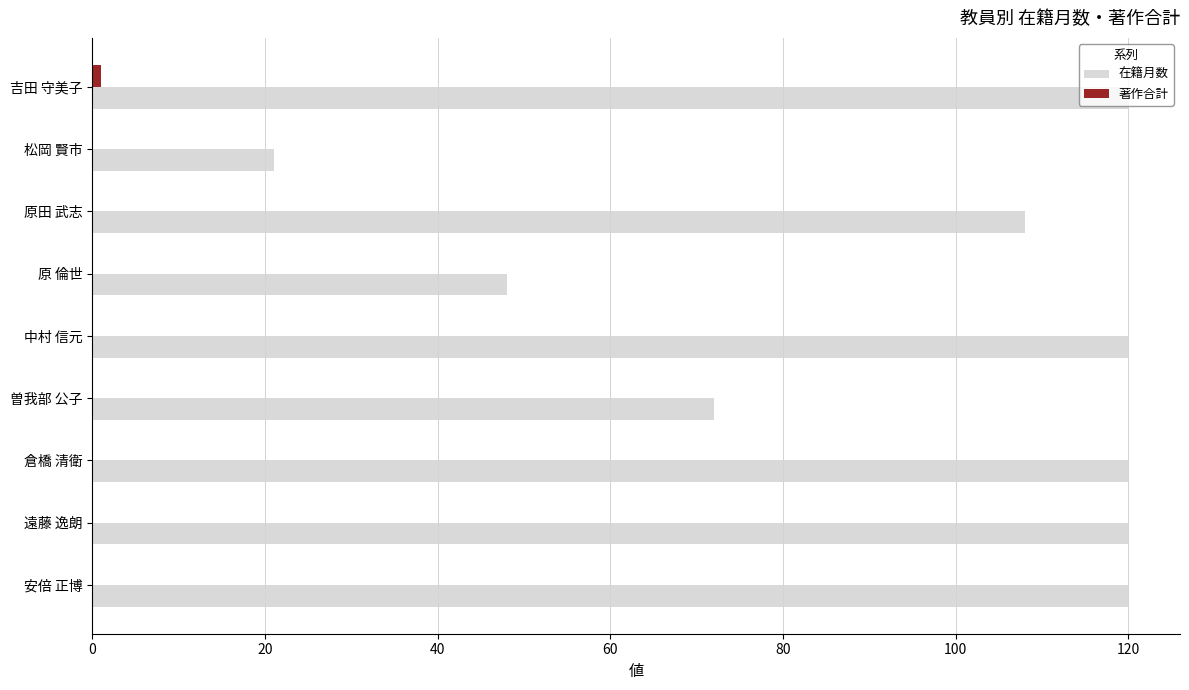

What is the sum of all 在籍月数 values?

849